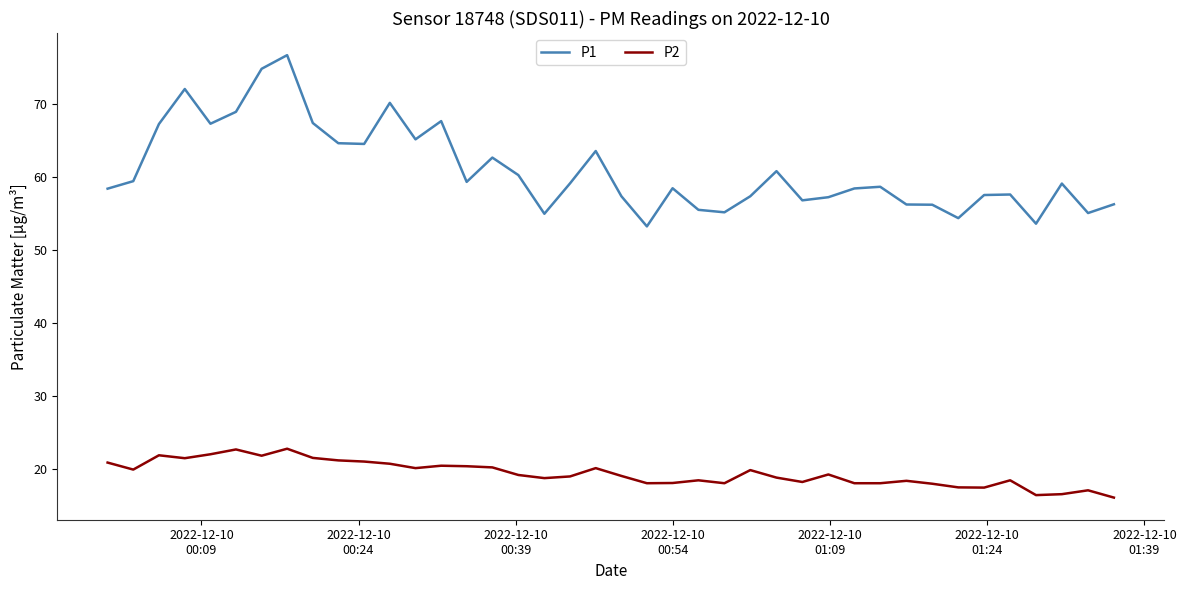

What is the maximum value for P2?

22.7